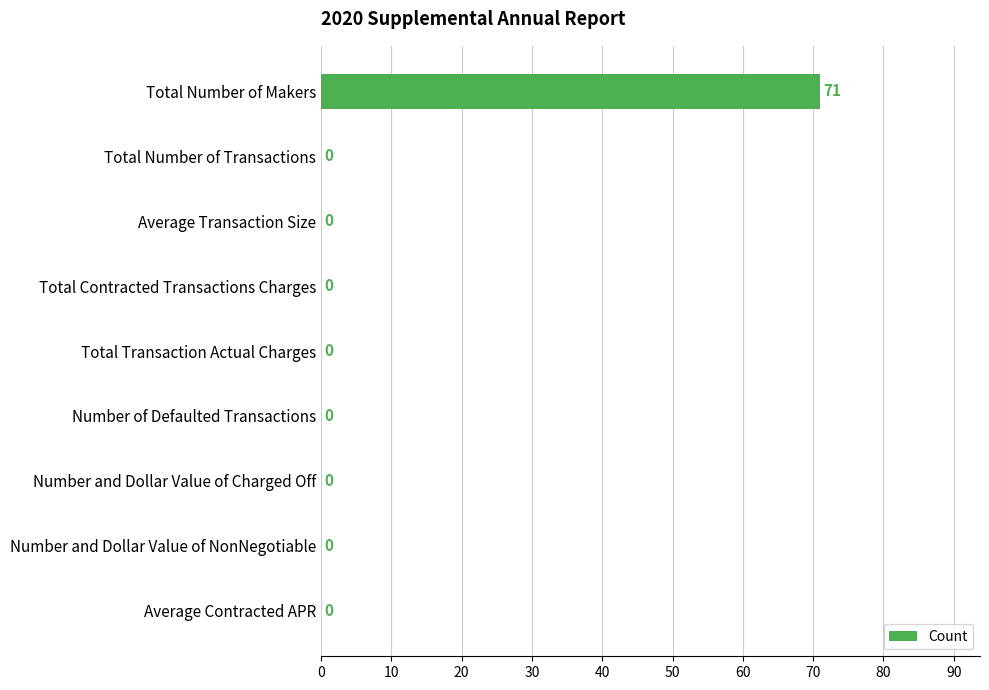

The value at Total Transaction Actual Charges is 31. True or false?

False